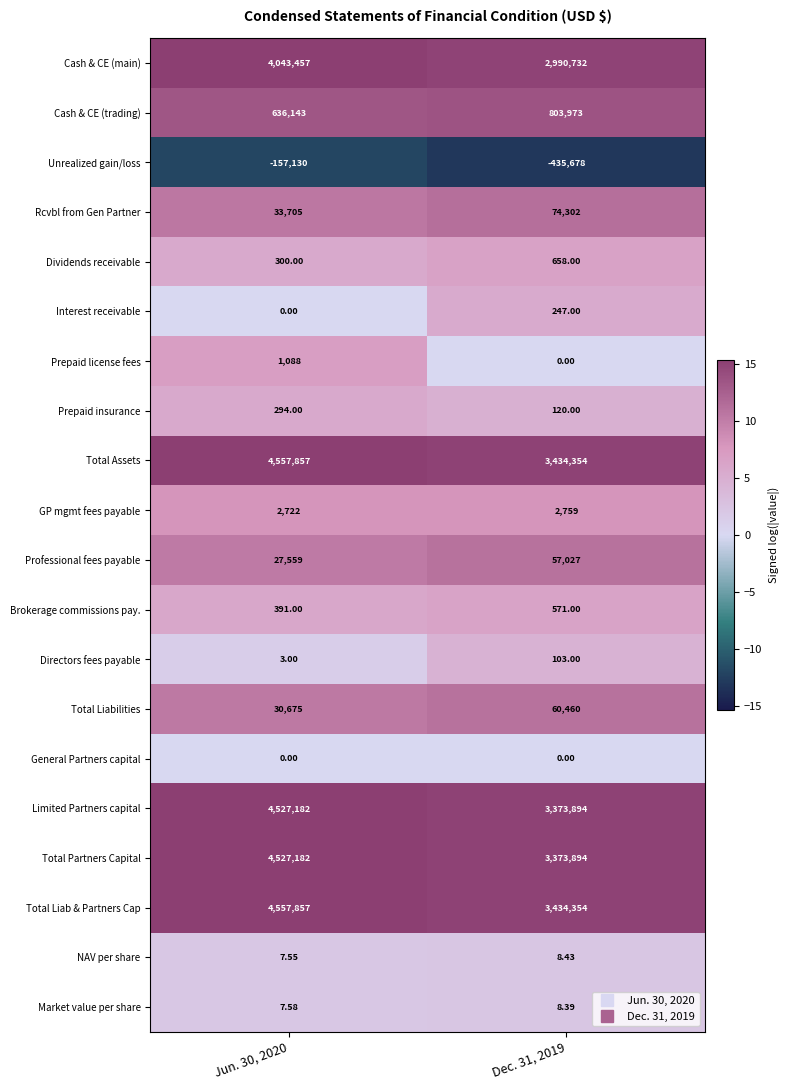

Count the number of categories in the chart.

2